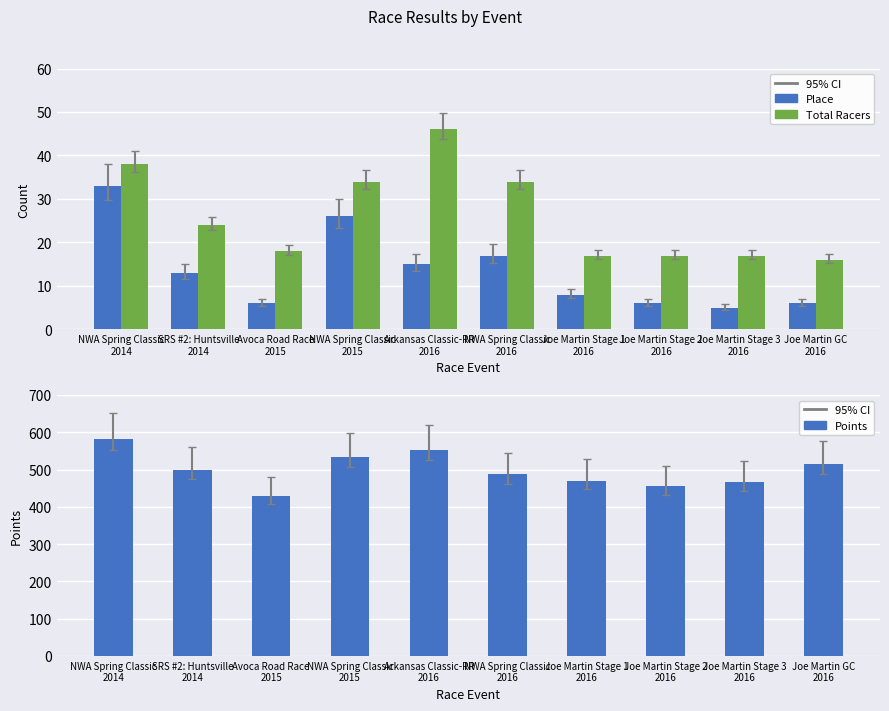

What is the label of the 7th bar from the right?

NWA Spring Classic
2015